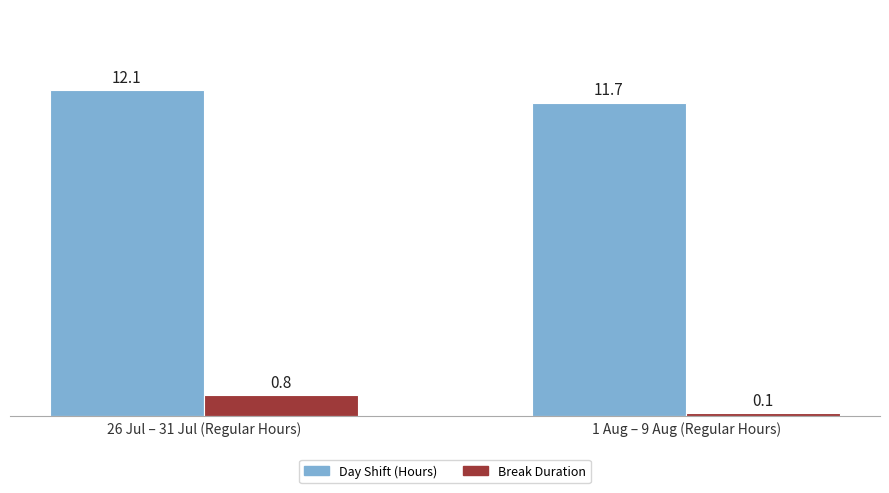

How many data points in Day Shift (Hours) are less than 12?

1